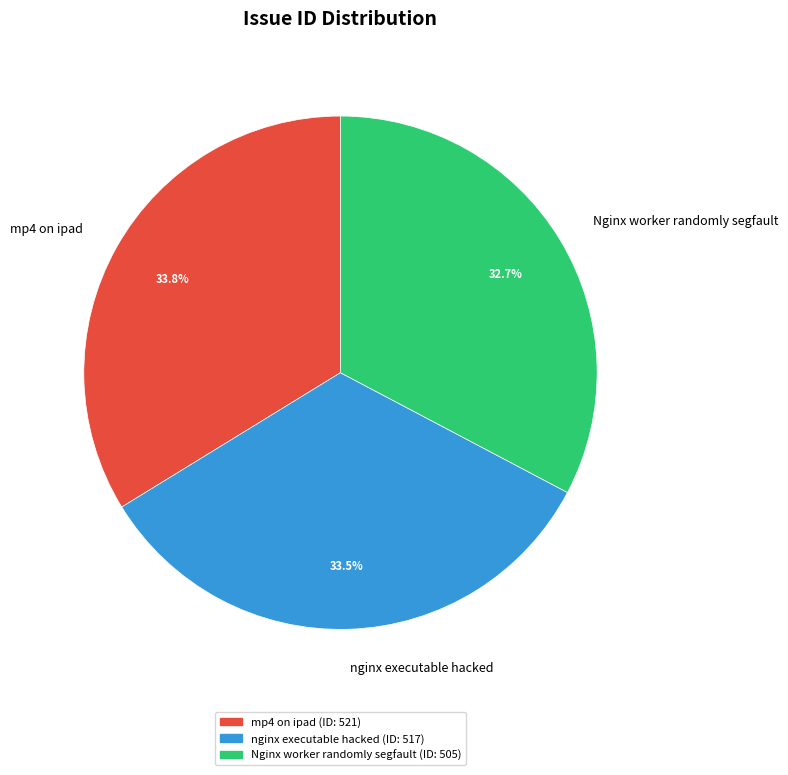

To the nearest percent, what portion does Nginx worker randomly segfault represent?

33%